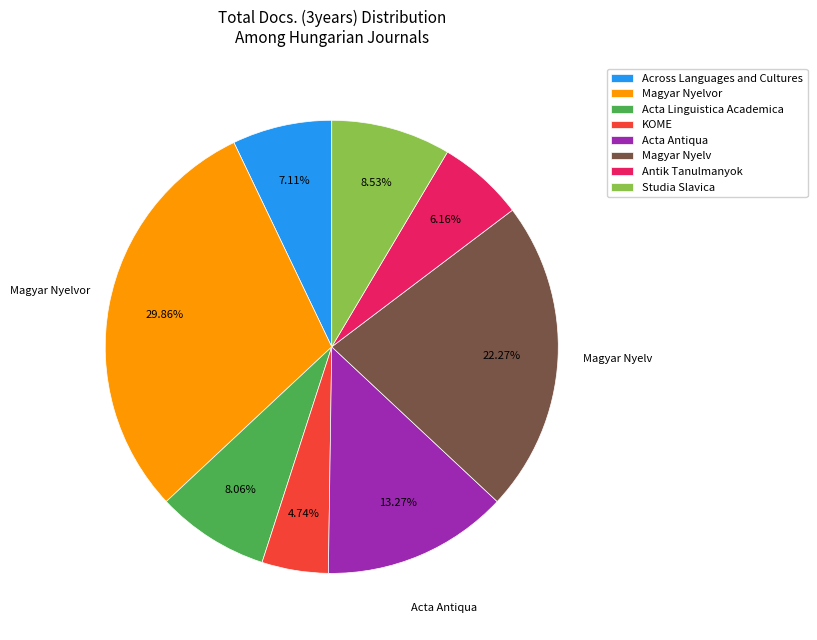

Does any single category account for the majority?

No